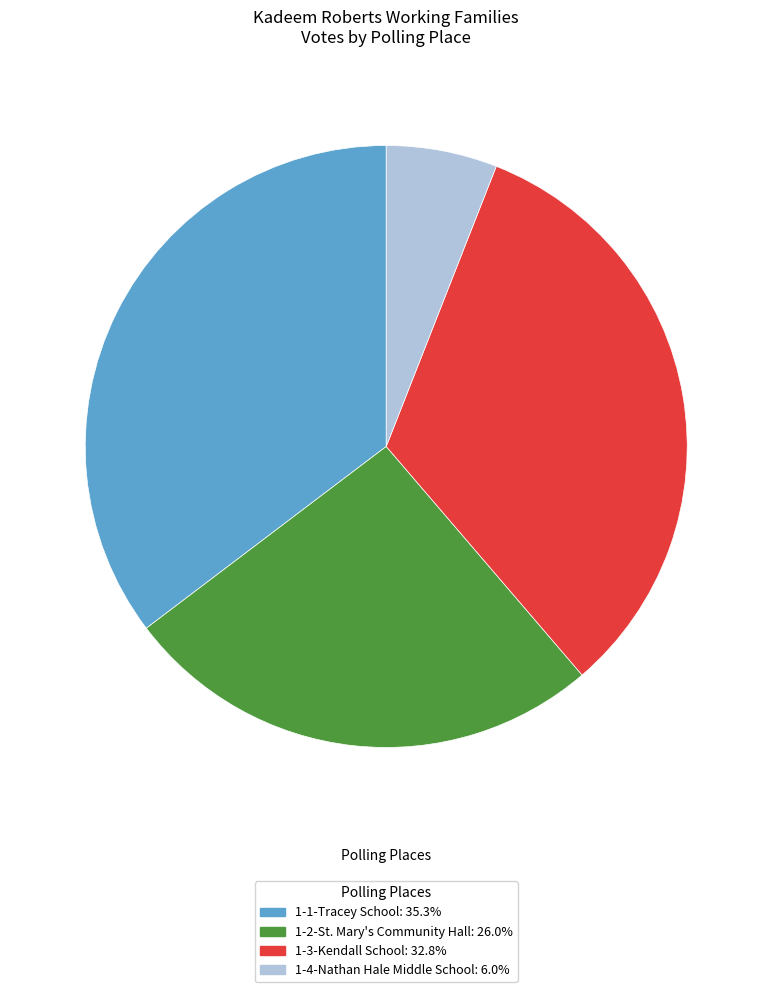

Which category has the smallest portion of the pie?

1-4-Nathan Hale Middle School